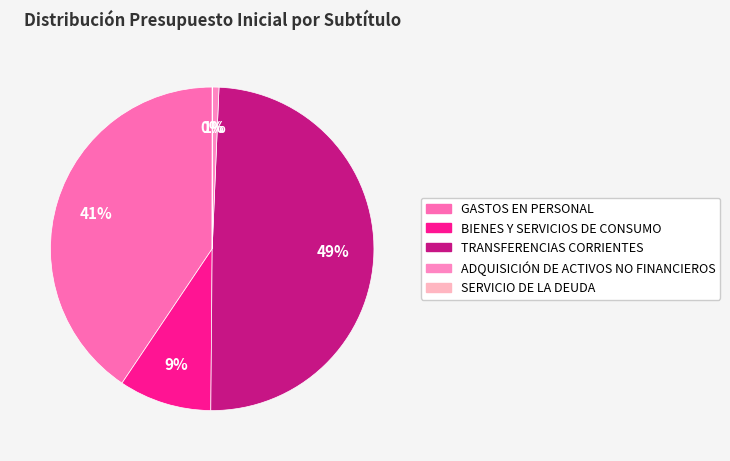

Is it true that SERVICIO DE LA DEUDA is 1% of the pie?

False